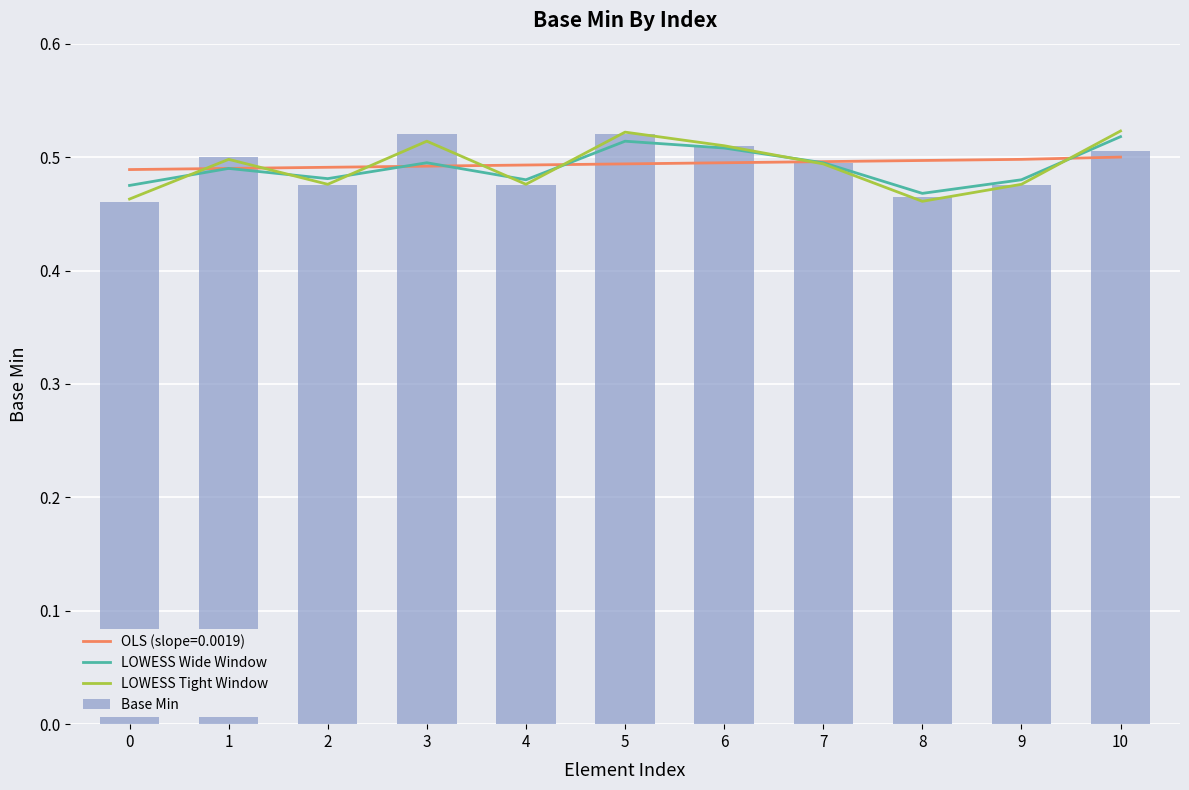

Rank the categories by Base Min value from lowest to highest.

0, 8, 2, 4, 9, 7, 1, 10, 6, 3, 5